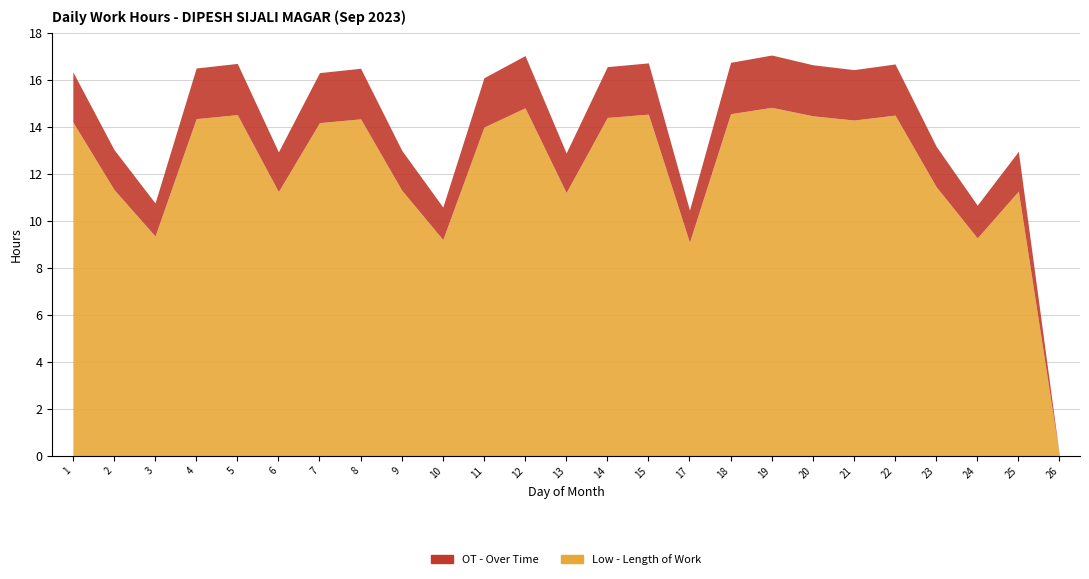

Which series changed the most between 4 and 17?

Low (hours worked)